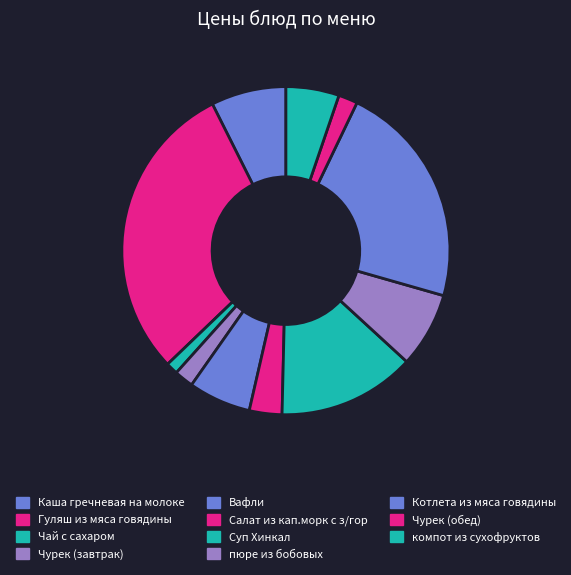

How many segments does this pie chart have?

11